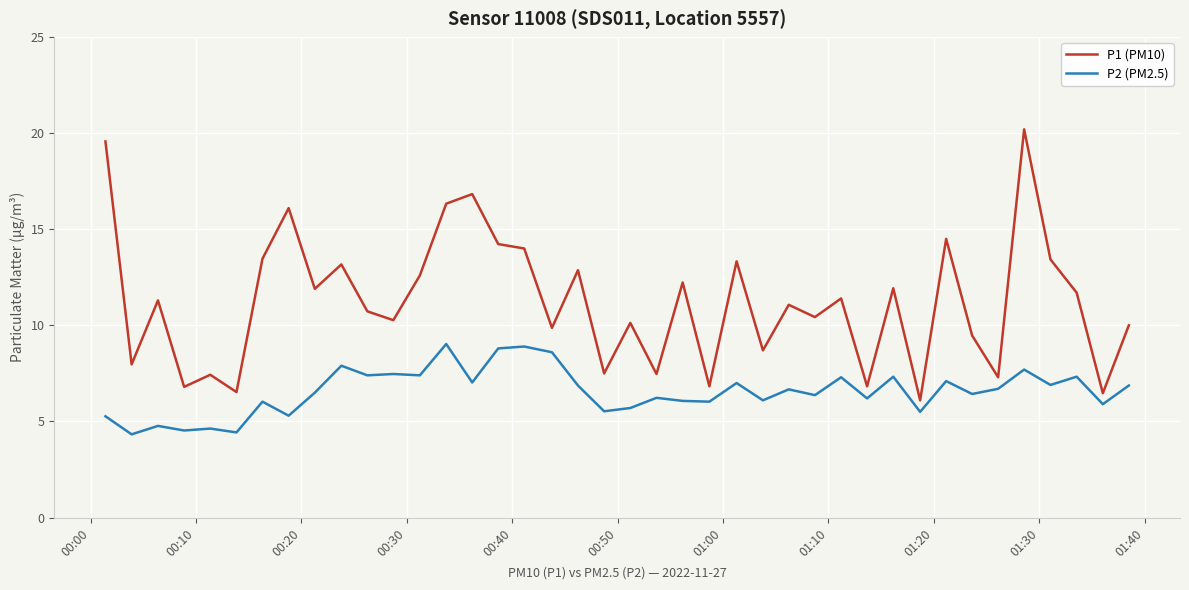

List the series in order of their overall mean, highest first.

P1 (PM10), P2 (PM2.5)